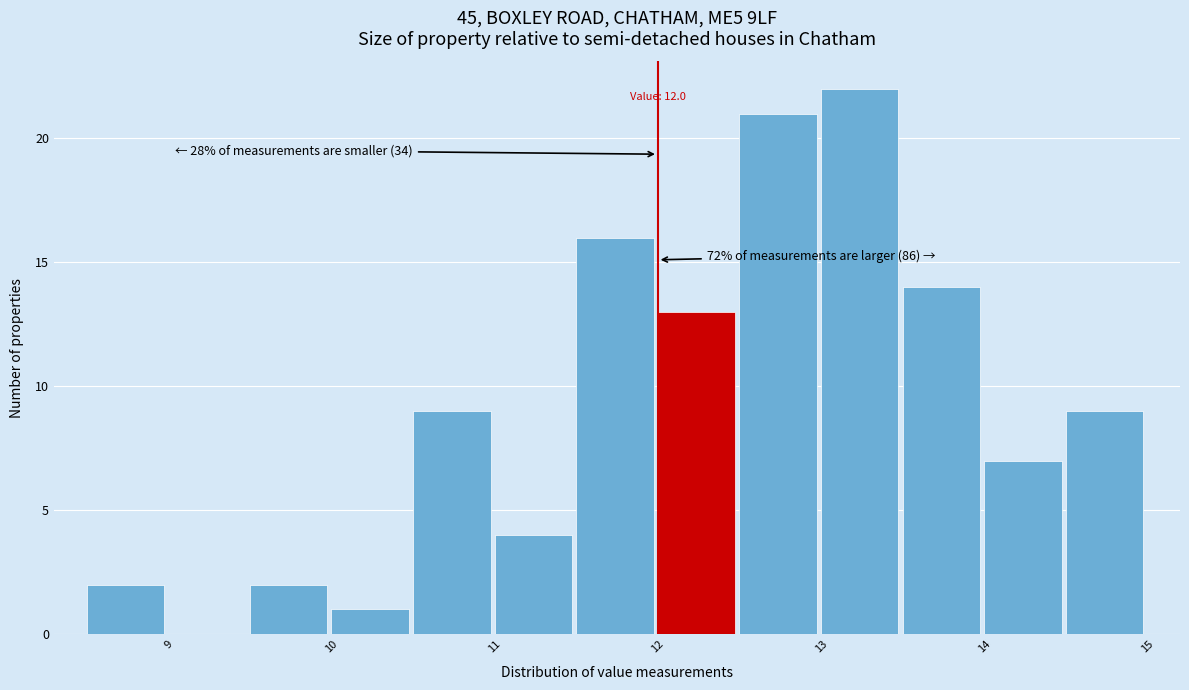

Over which range of the x-axis is the bar tallest?

13.0 to 13.5